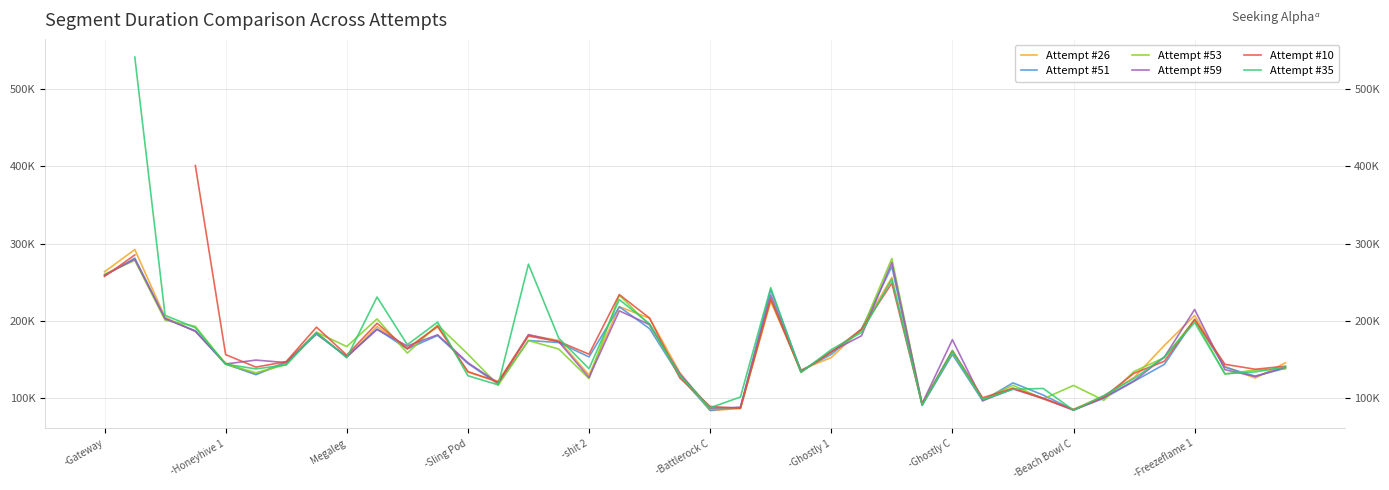

How many intersections are there between Attempt #59 and Attempt #51?

16